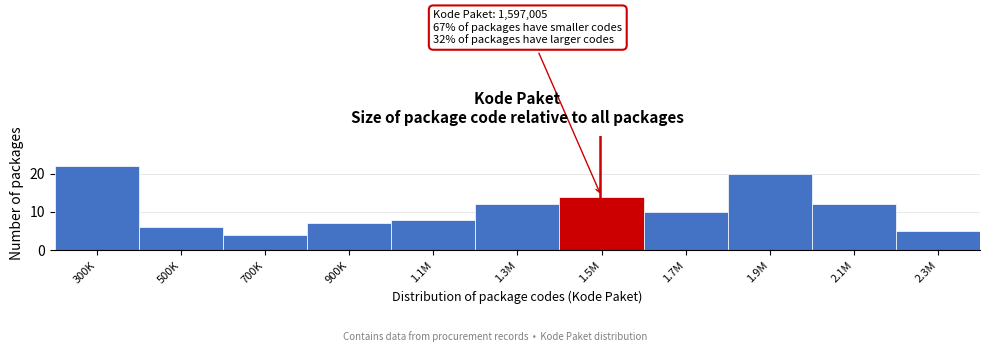

Reading left to right, extract all data points from this chart.

300K=22	500K=6	700K=4	900K=7	1.1M=8	1.3M=12	1.5M=14	1.7M=10	1.9M=20	2.1M=12	2.3M=5